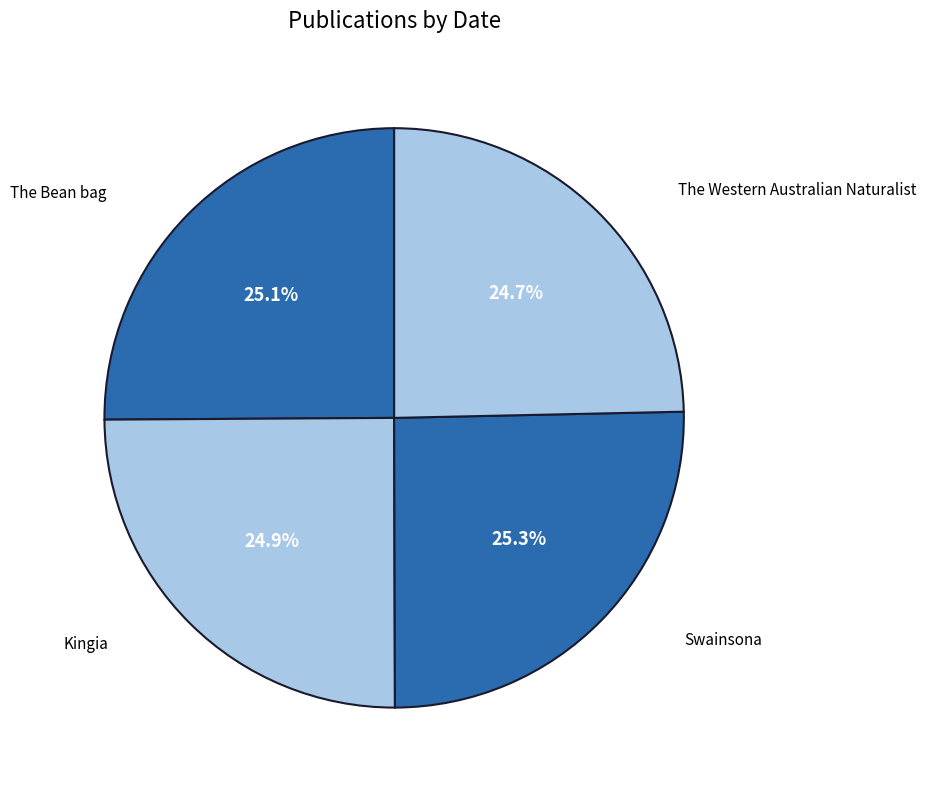

The The Western Australian Naturalist slice represents 25% of the pie. True or false?

True